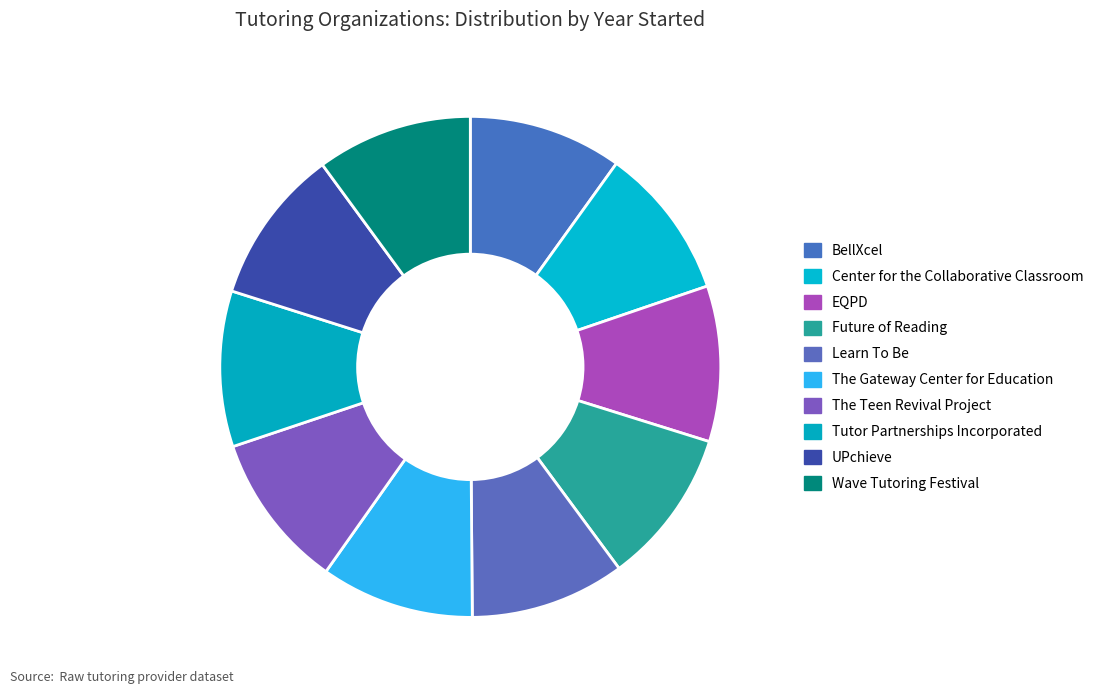

The Learn To Be slice represents 21% of the pie. True or false?

False